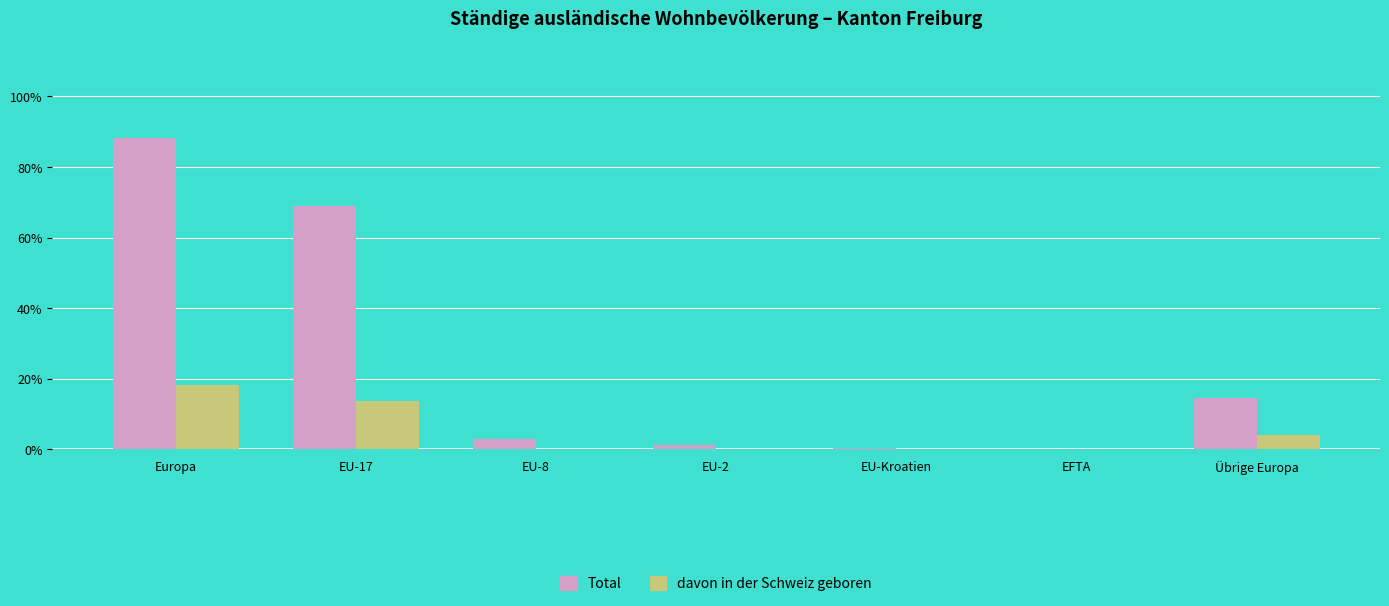

What are all the series names shown in the legend?

Total, davon in der Schweiz geboren